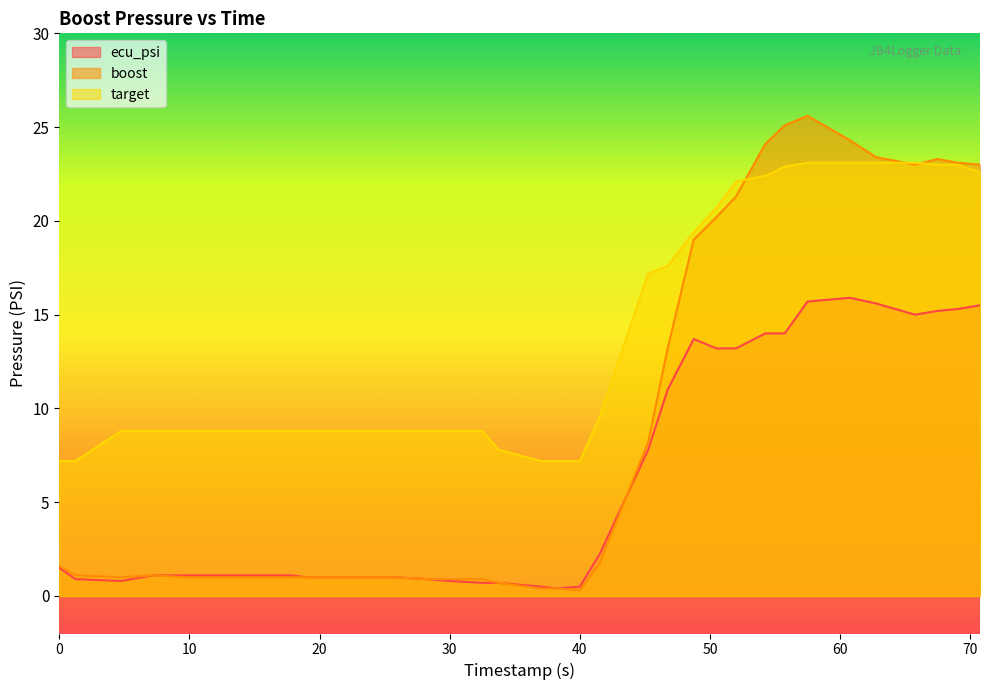

True or false: target has a value of 27.4 at 50.5.

False